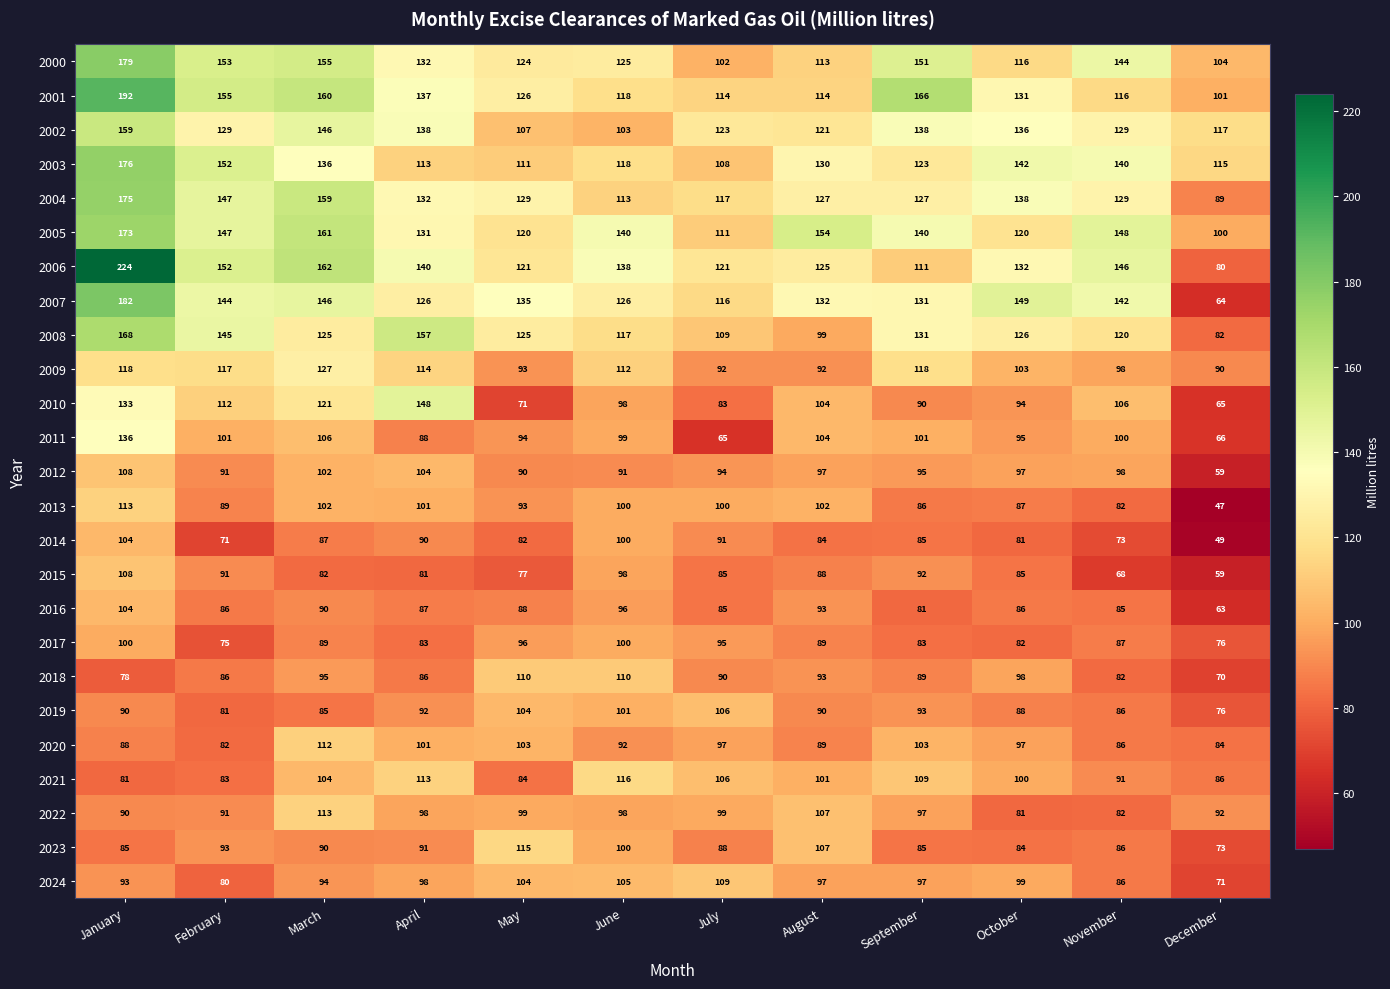

How many distinct data groups are displayed?

25